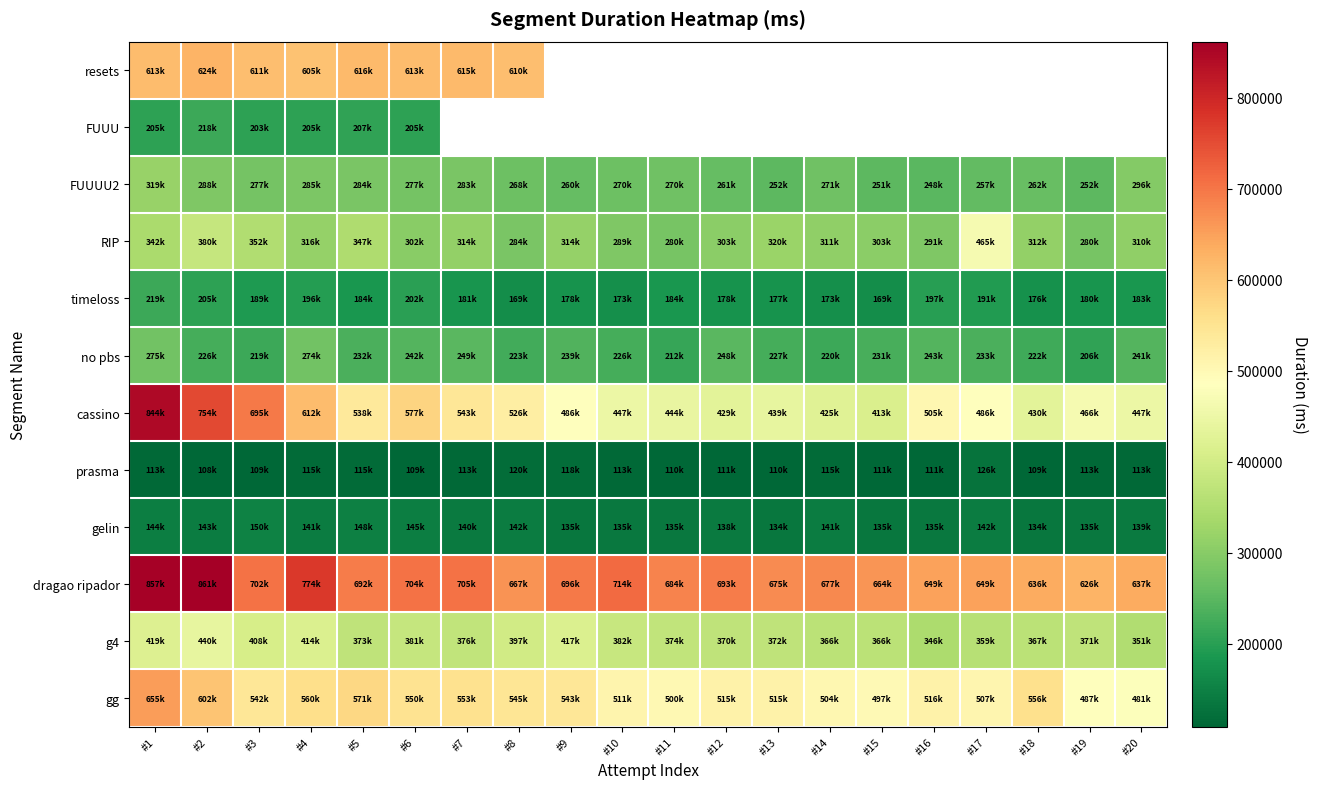

At which category is the sum across all series the highest?

#1